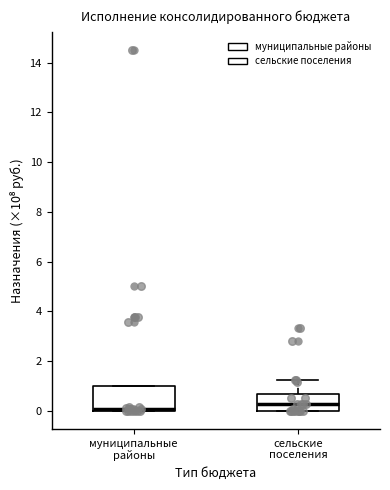

Reading left to right, transcribe this box plot: for each box, give where its median line is, the range the box spans, and where its two whiskers end, as read against the y-axis. The values are not printed on the chart, so give them approximately, as read against the axis.

муниципальные районы: median 0.0 (just above the box's lower edge), box 0.0 to 1.0, whiskers 0.0 to 1.0
сельские поселения: median 0.2, box 0.0 to 0.6, whiskers 0.0 to 1.2